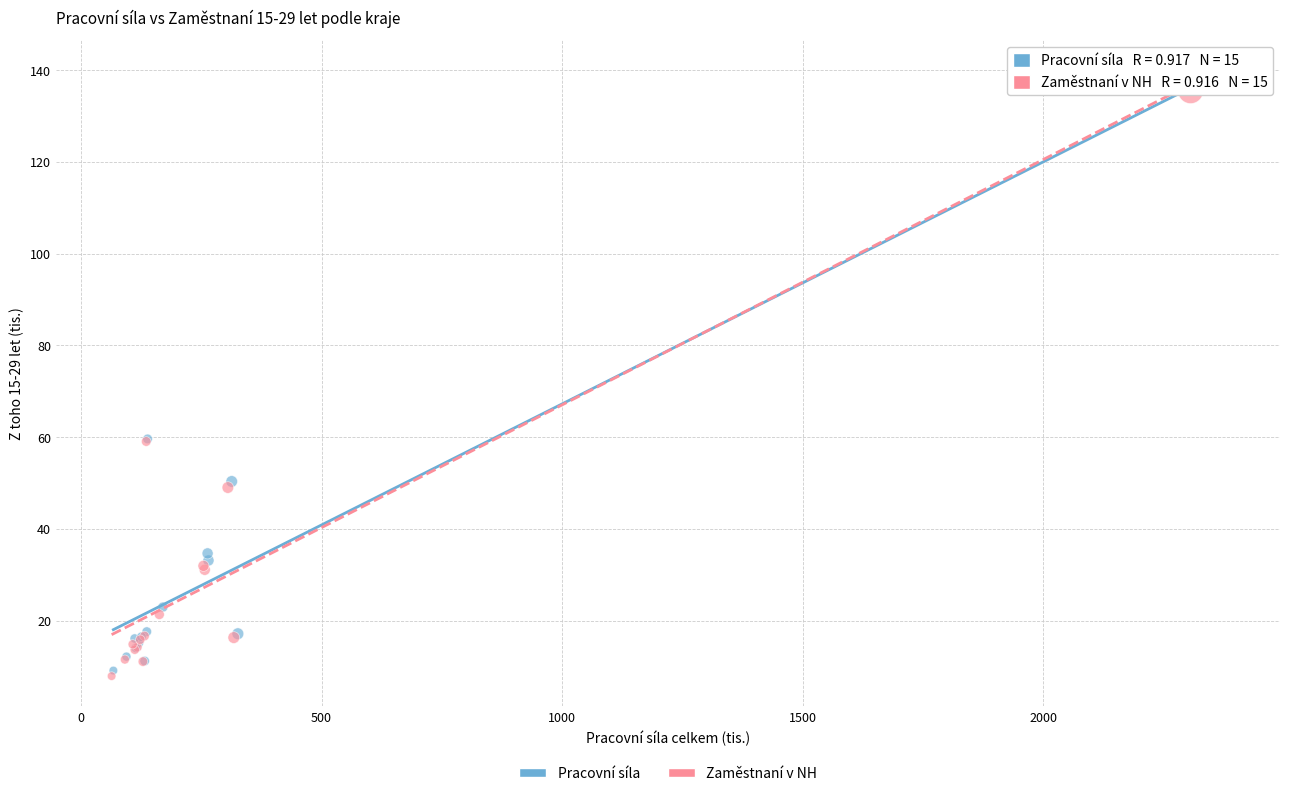

Which series has the largest Y range (max minus min)?

Pracovní síla